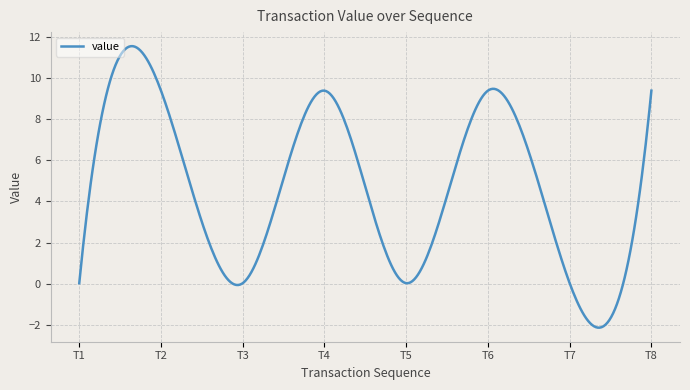

What is the difference between the maximum and minimum values?

13.7